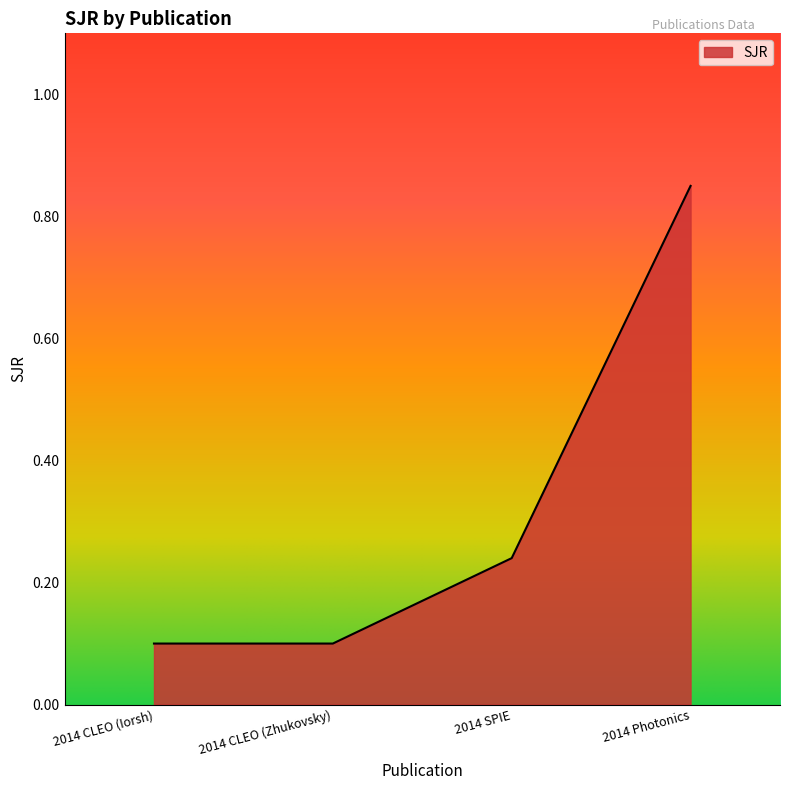

What position from the right is 2014 CLEO (Iorsh)?

4